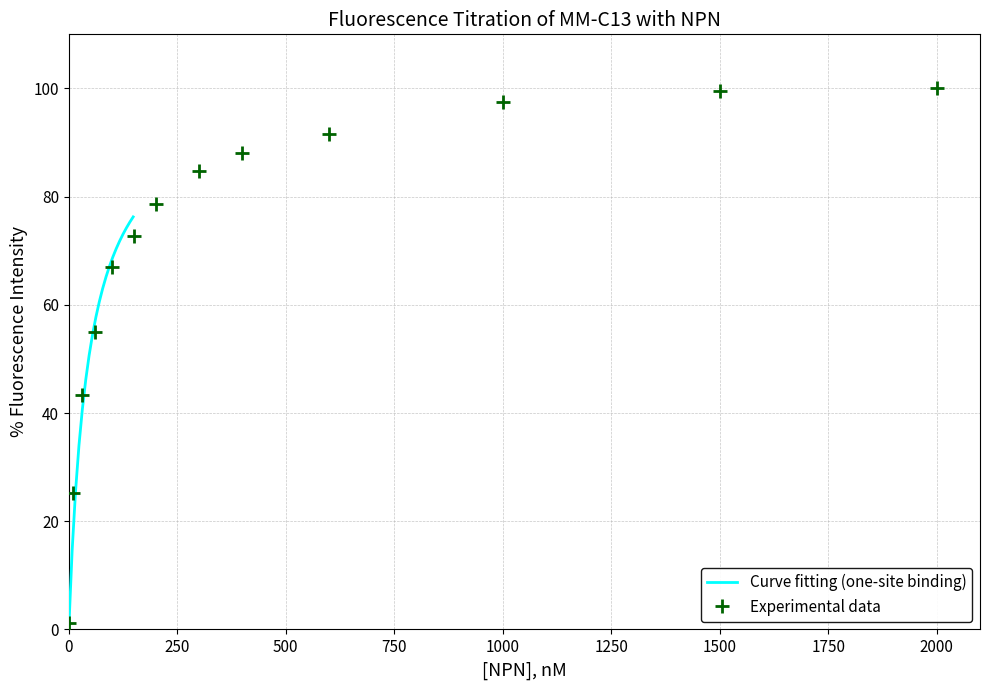

Is this an area chart (filled region under the line)?

No